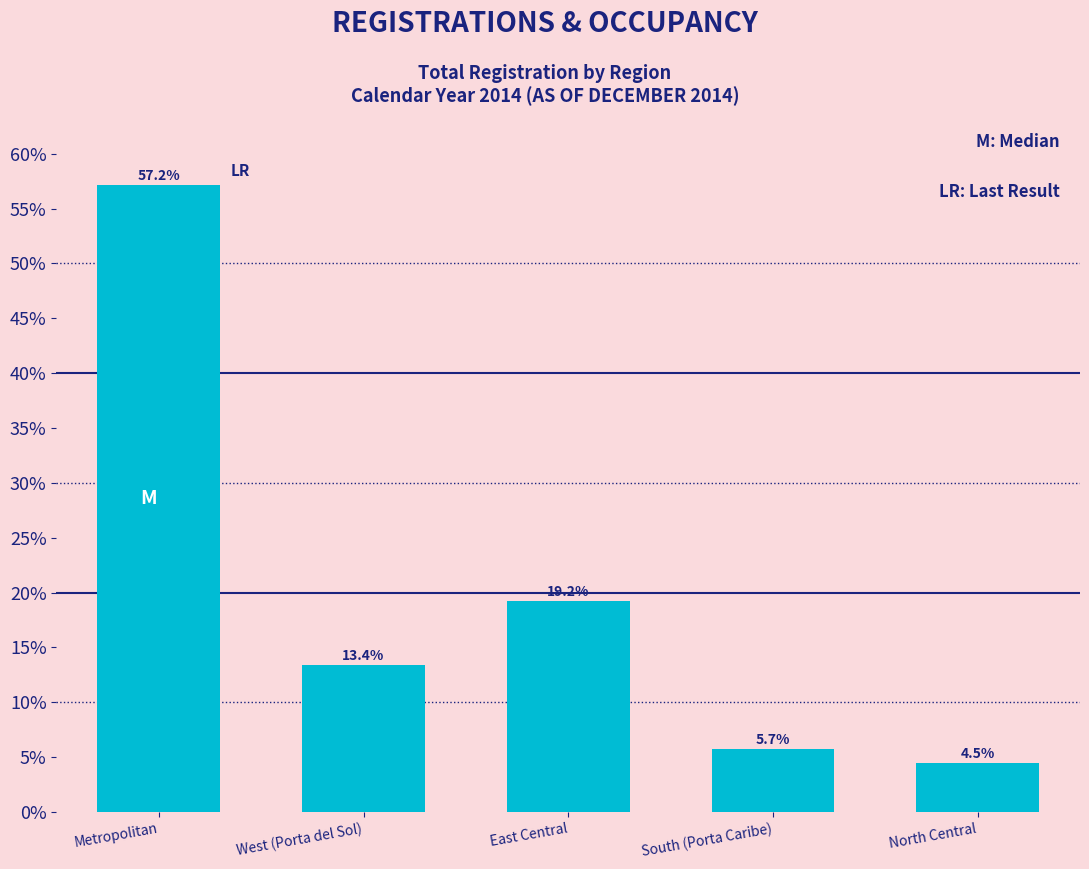

Are the bars horizontal?

No